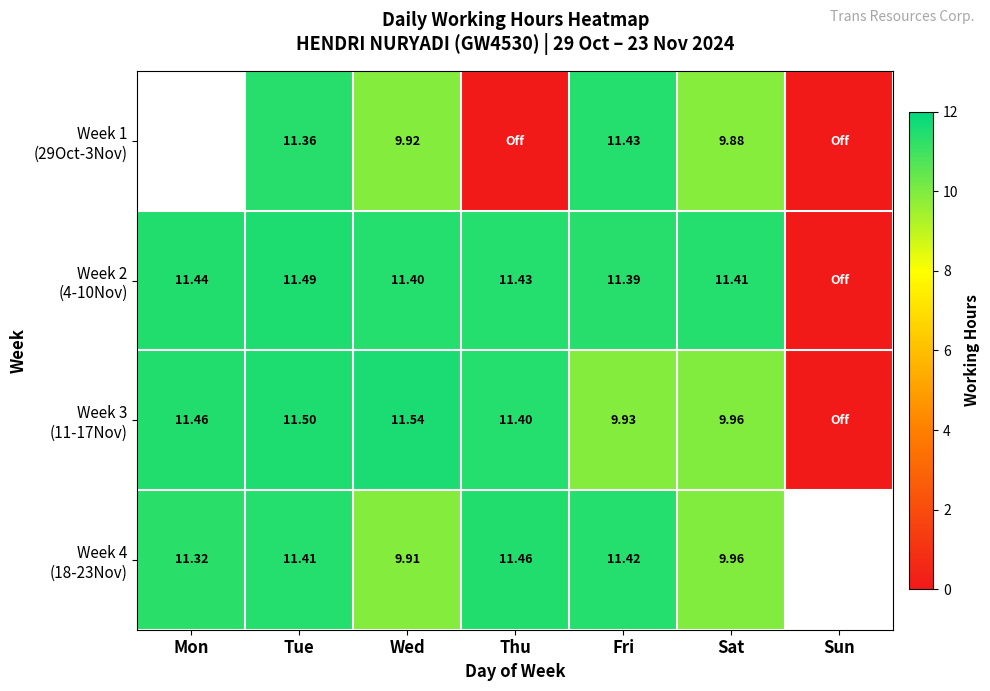

Which series has the widest spread of values?

Week 4 (18-23Nov)